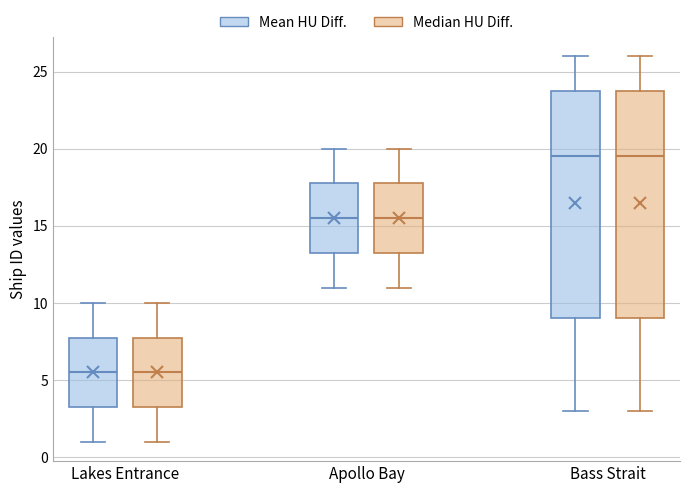

Reading left to right, transcribe this box plot: for each box, give where its median line is, the range the box spans, and where its two whiskers end, as read against the y-axis. The values are not printed on the chart, so give them approximately, as read against the axis.

Lakes Entrance (Mean HU Diff.): median 5.5, box 3.5 to 8.0, whiskers 1.0 to 10.0
Lakes Entrance (Median HU Diff.): median 5.5, box 3.5 to 8.0, whiskers 1.0 to 10.0
Apollo Bay (Mean HU Diff.): median 15.5, box 13.5 to 18.0, whiskers 11.0 to 20.0
Apollo Bay (Median HU Diff.): median 15.5, box 13.5 to 18.0, whiskers 11.0 to 20.0
Bass Strait (Mean HU Diff.): median 19.5, box 9.0 to 24.0, whiskers 3.0 to 26.0
Bass Strait (Median HU Diff.): median 19.5, box 9.0 to 24.0, whiskers 3.0 to 26.0